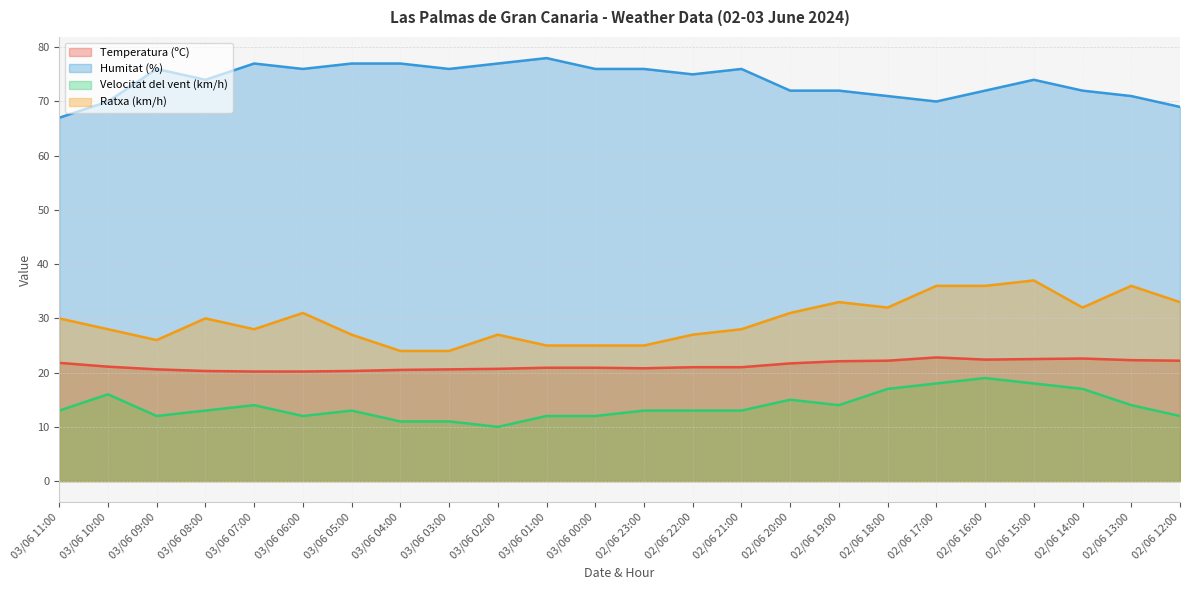

Reading right to left, extract all data points from this chart.

Temperatura (ºC): 22.2	22.3	22.6	22.5	22.4	22.8	22.2	22.1	21.7	21.0	21.0	20.8	20.9	20.9	20.7	20.6	20.5	20.3	20.2	20.2	20.3	20.6	21.1	21.8
Humitat (%): 69.0	71.0	72.0	74.0	72.0	70.0	71.0	72.0	72.0	76.0	75.0	76.0	76.0	78.0	77.0	76.0	77.0	77.0	76.0	77.0	74.0	76.0	70.0	67.0
Velocitat del vent (km/h): 12.0	14.0	17.0	18.0	19.0	18.0	17.0	14.0	15.0	13.0	13.0	13.0	12.0	12.0	10.0	11.0	11.0	13.0	12.0	14.0	13.0	12.0	16.0	13.0
Ratxa (km/h): 33.0	36.0	32.0	37.0	36.0	36.0	32.0	33.0	31.0	28.0	27.0	25.0	25.0	25.0	27.0	24.0	24.0	27.0	31.0	28.0	30.0	26.0	28.0	30.0